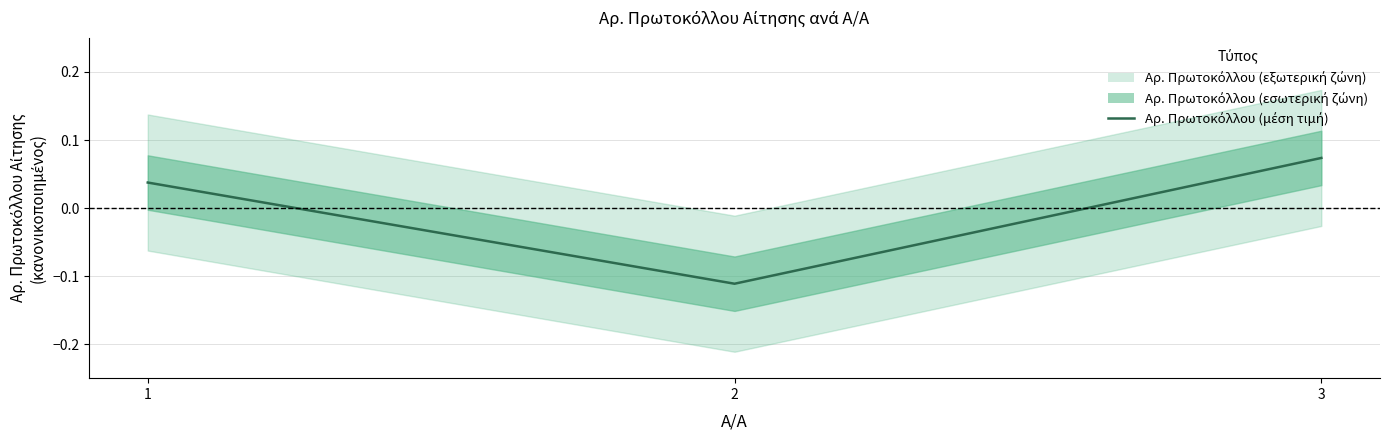

What is the change in value from 2 to 3?

+0.2